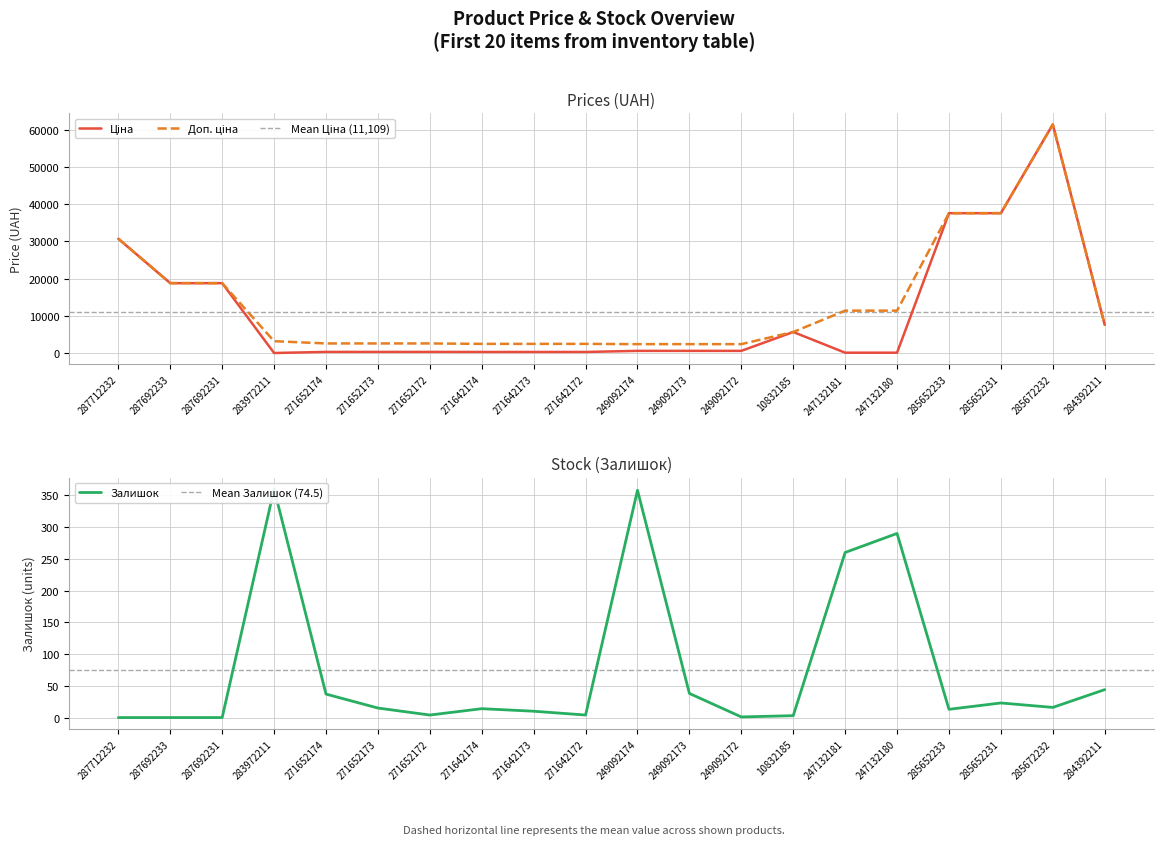

What is the highest value of the Доп. ціна series?

61434.3